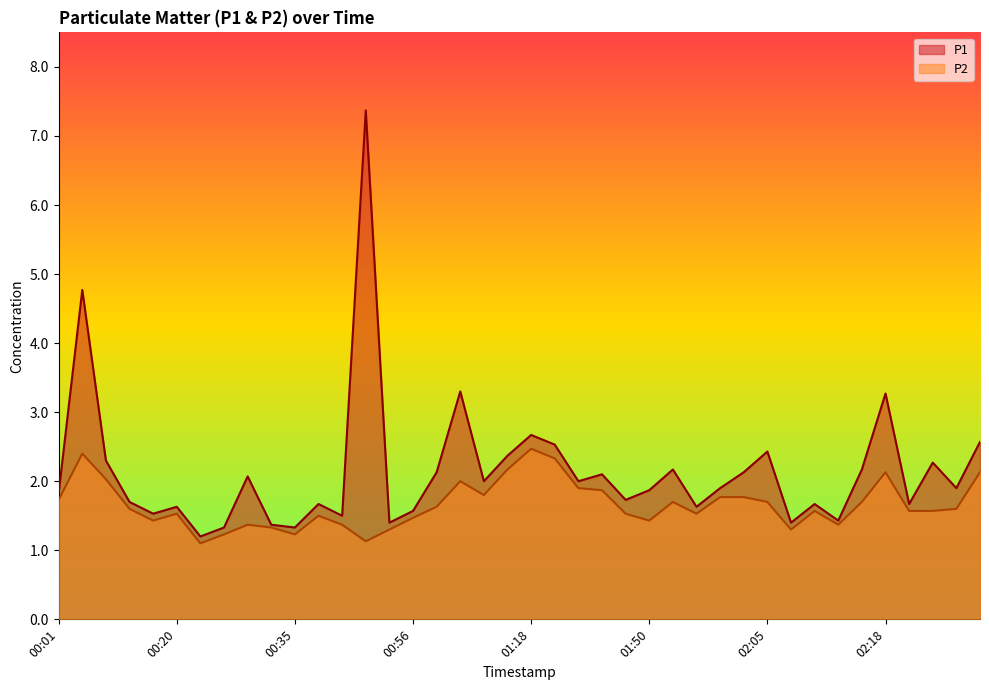

In P1, how many points are higher than both neighbors (excluding endpoints)?

13